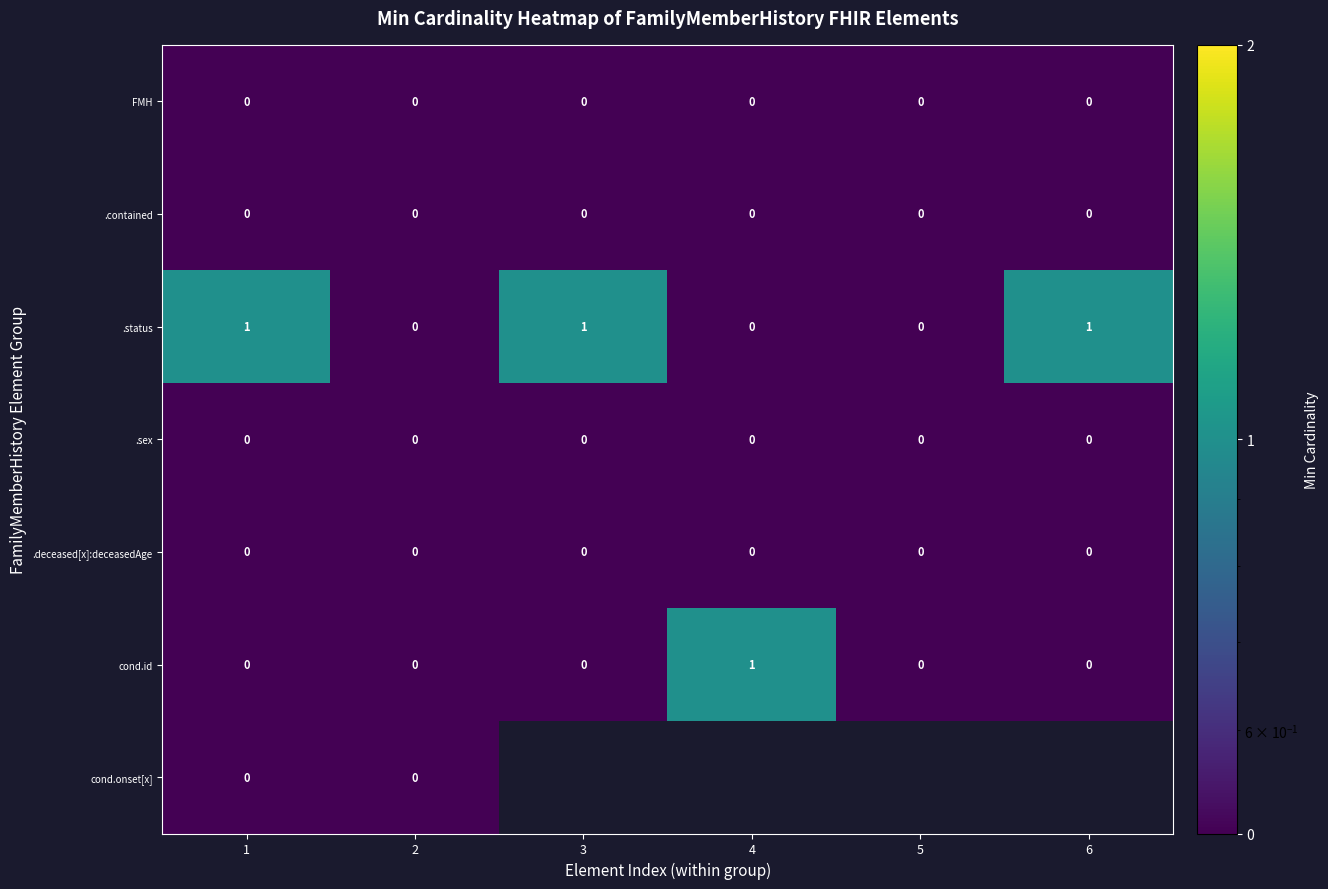

Which label corresponds to the smallest value in the chart?

1